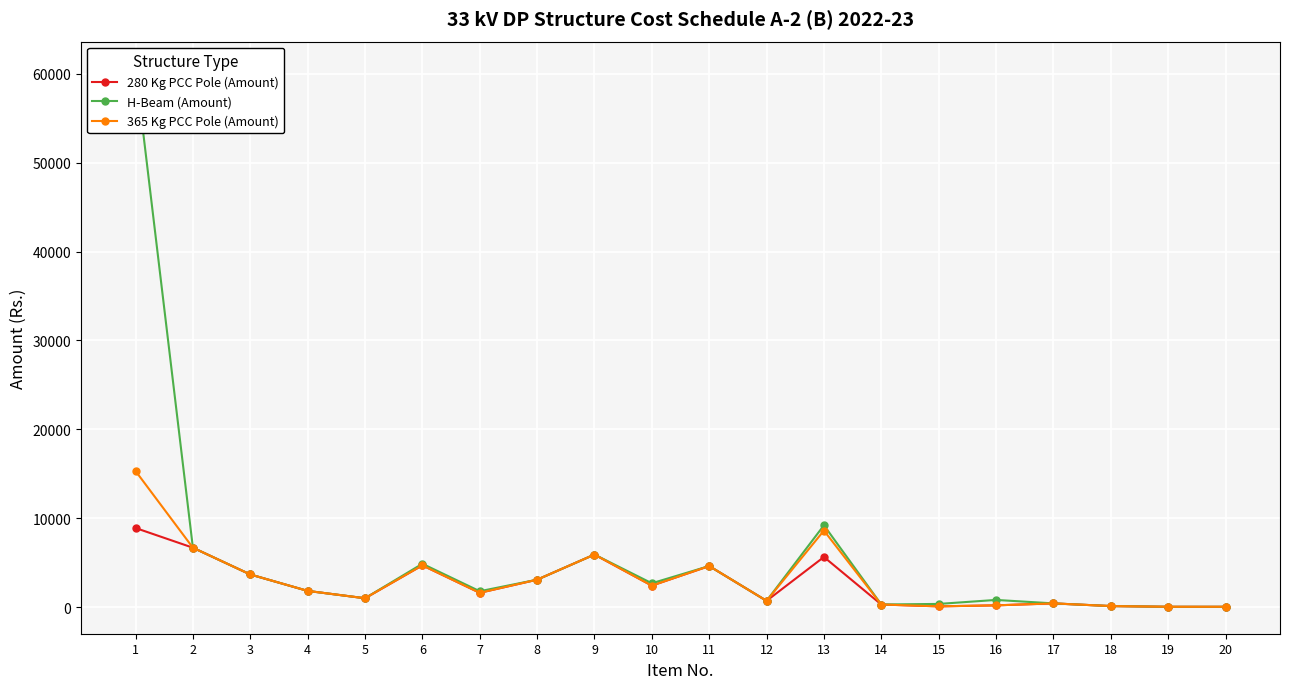

What is the average value of the 280 Kg PCC Pole (Amount) series?

2602.3